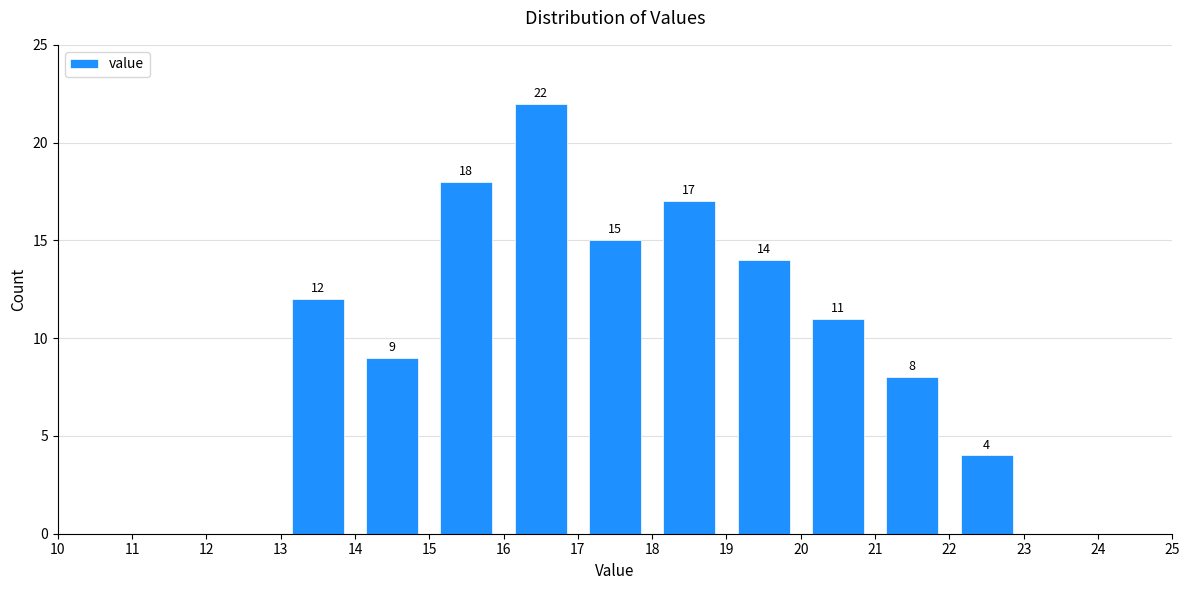

Which range on the x-axis has the tallest bar?

16 to 17